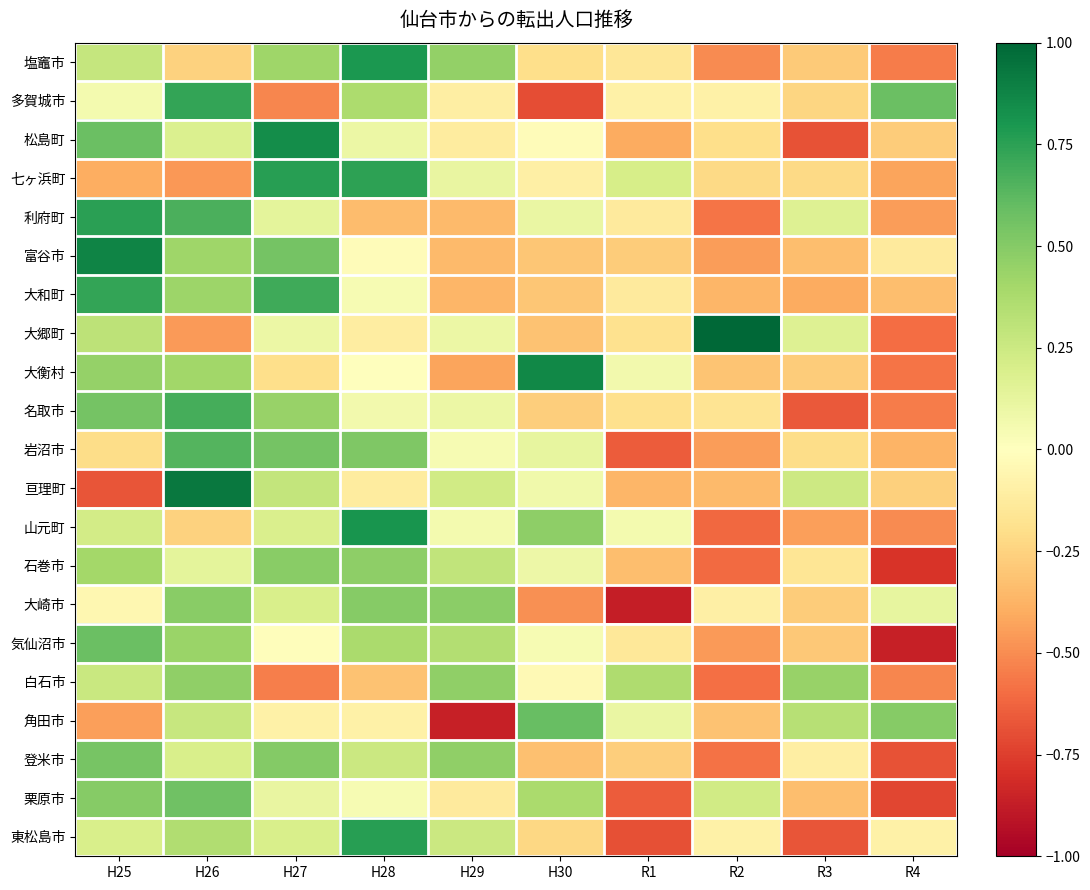

Which has a higher value, H26 or H27?

H27